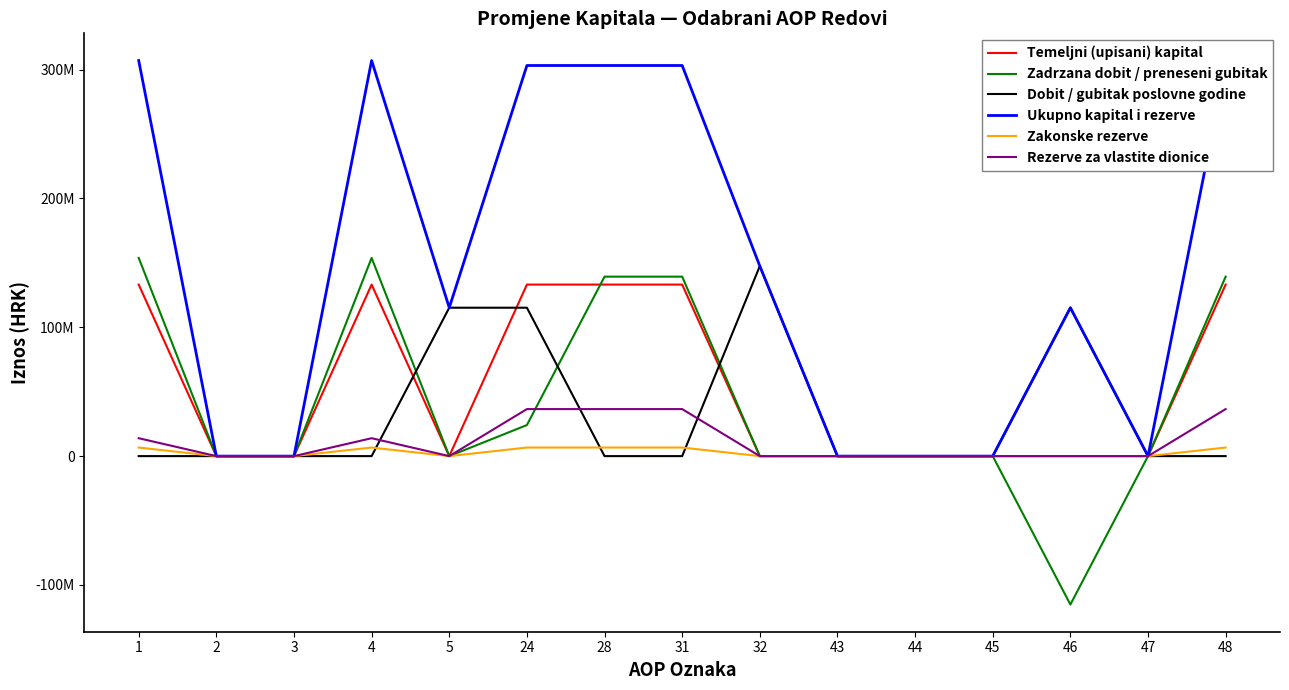

True or false: Ukupno kapital i rezerve has more than 1 points higher than both neighbors.

True